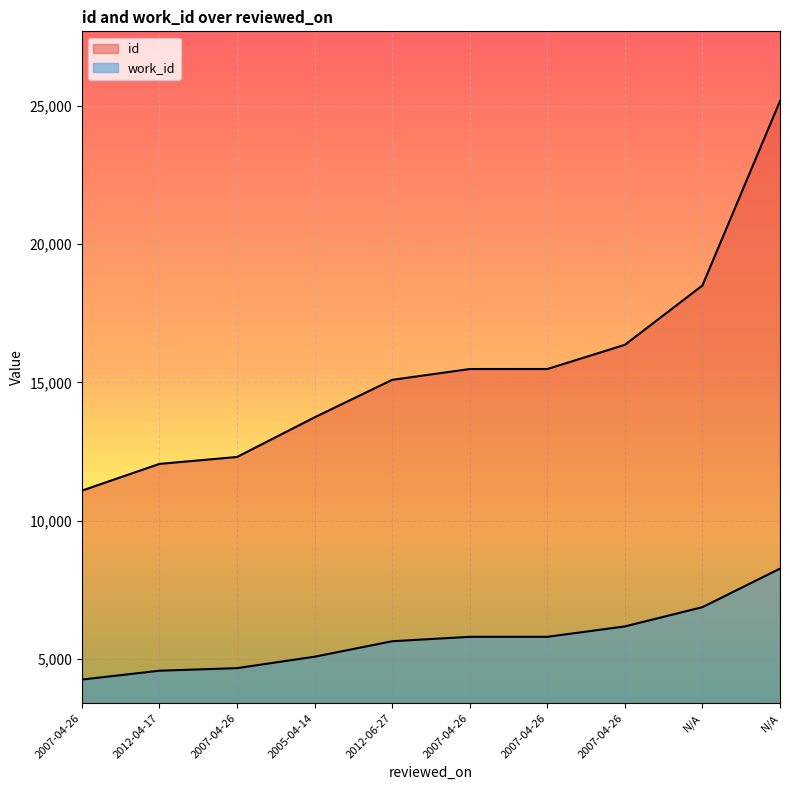

At 2007-04-26, list the series in order from largest to smallest.

id, work_id